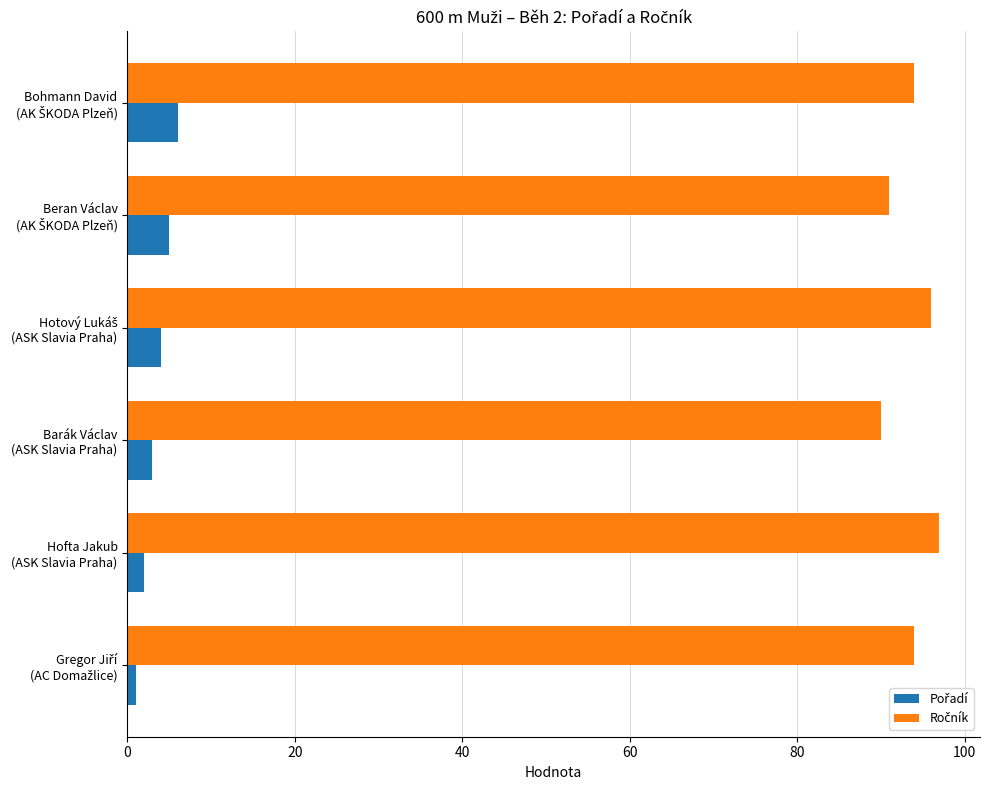

What is the greatest value displayed?

97